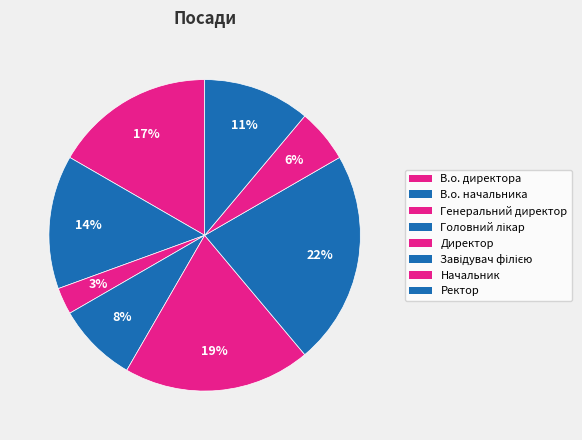

Count the number of slices in the pie.

8